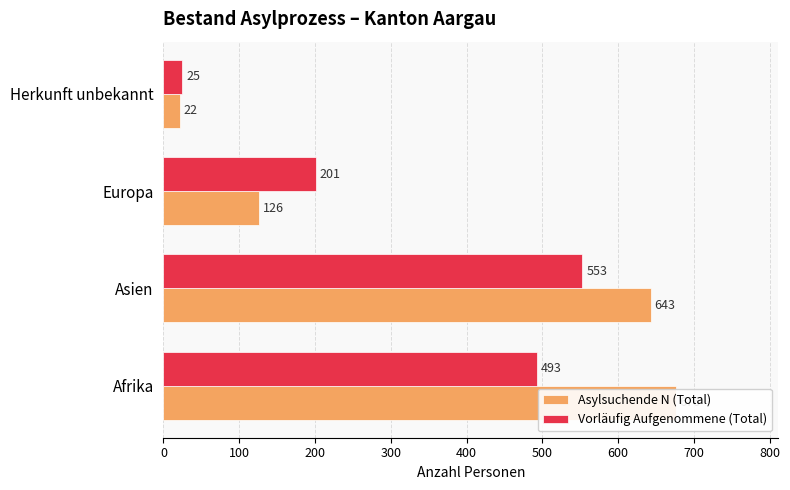

What is the difference between the highest and lowest values at Europa?

75